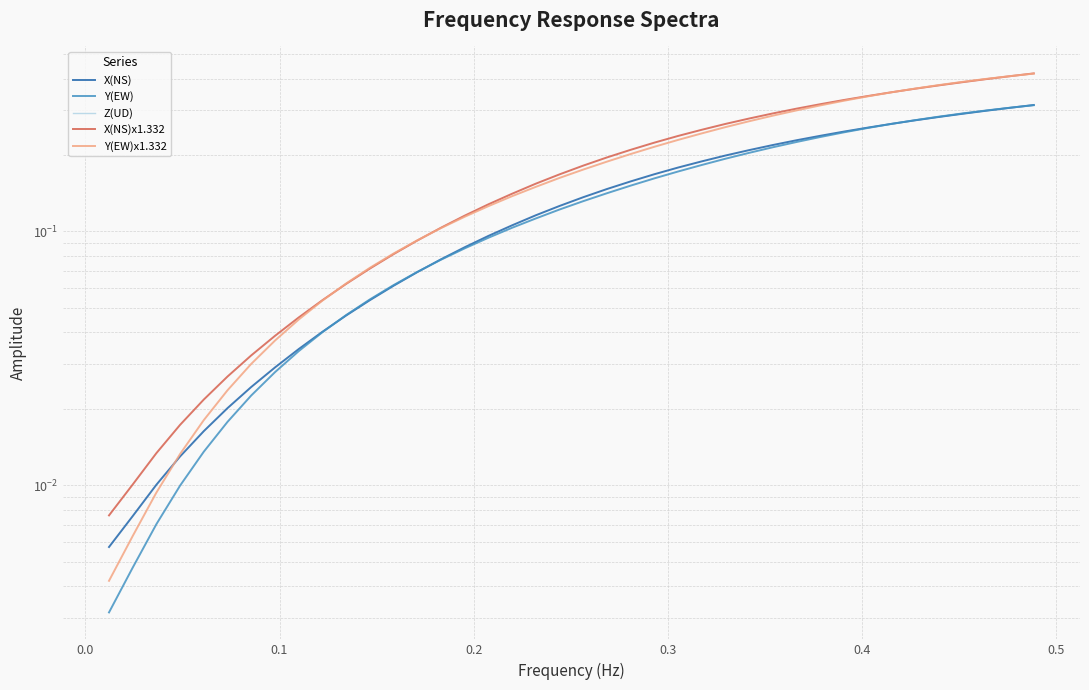

True or false: Z(UD) and Y(EW)x1.332 intersect in this chart.

False